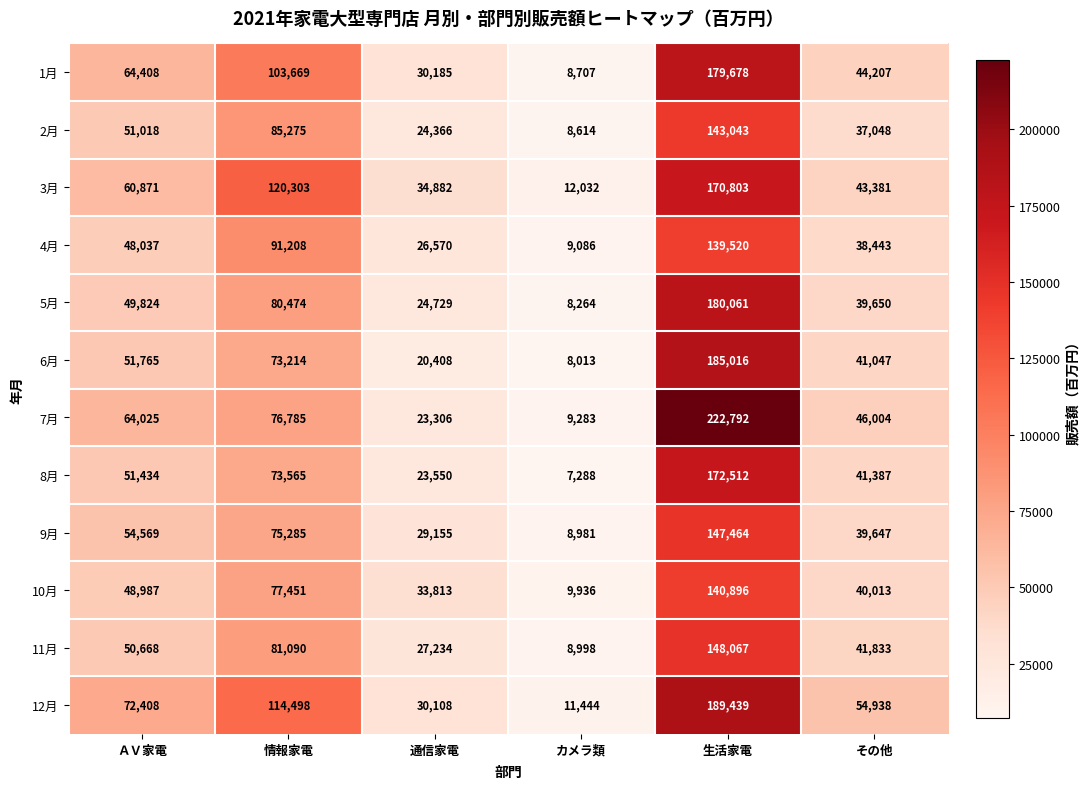

Read the 5月 value at その他, to the nearest 10.

39650